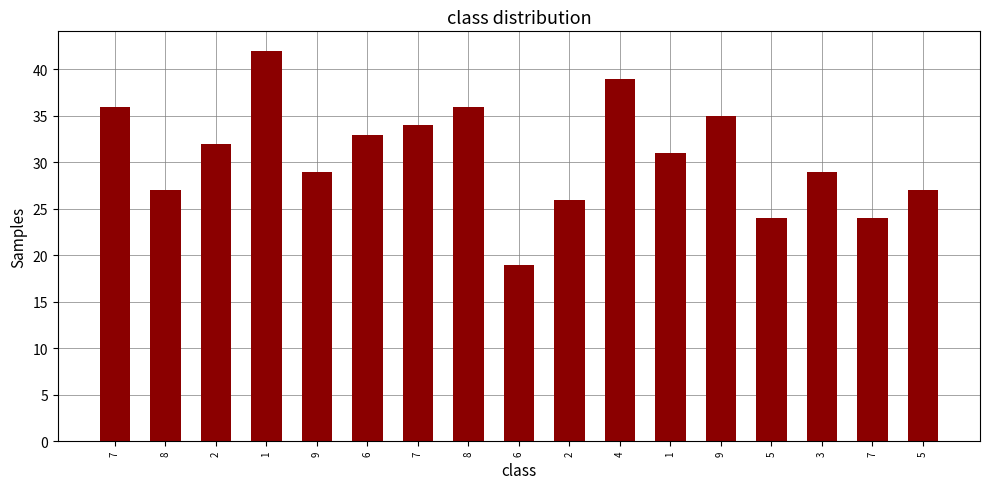

What is the maximum value shown in the chart?

42